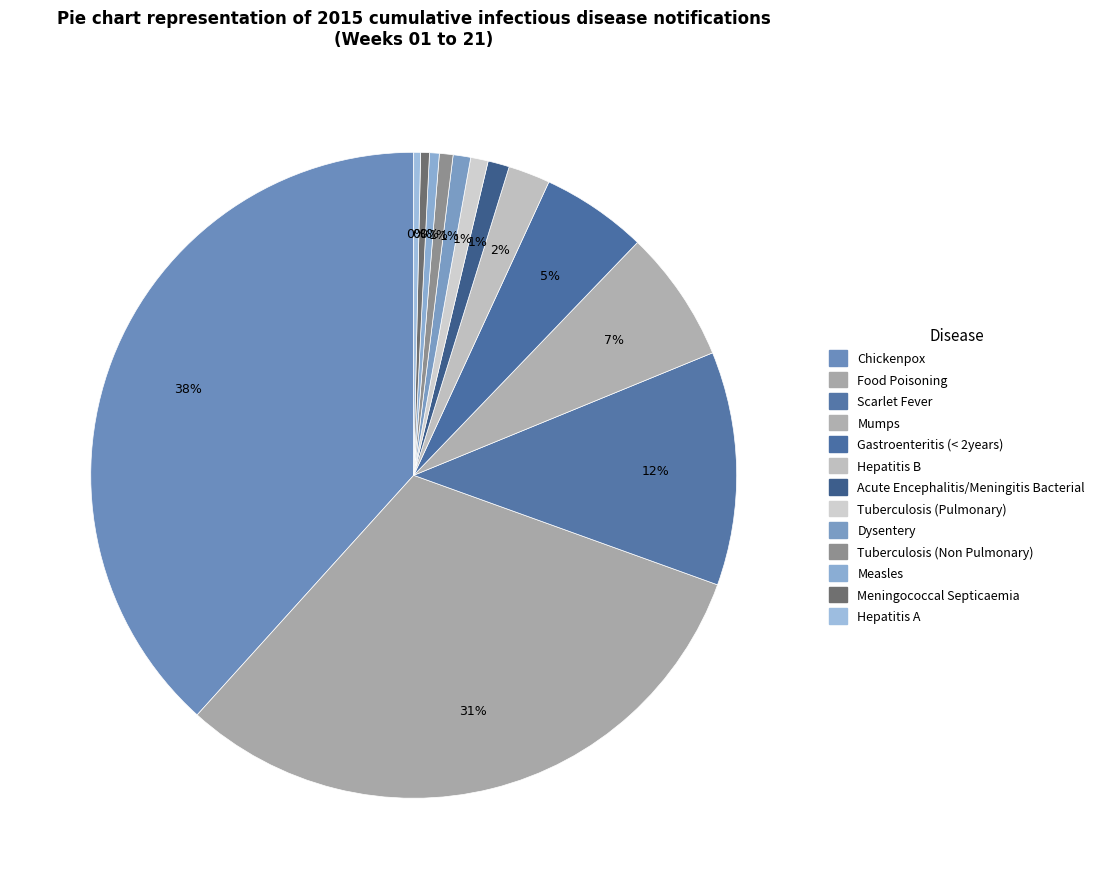

Approximately how many times larger is the value at Measles compared to Hepatitis B?

0.2